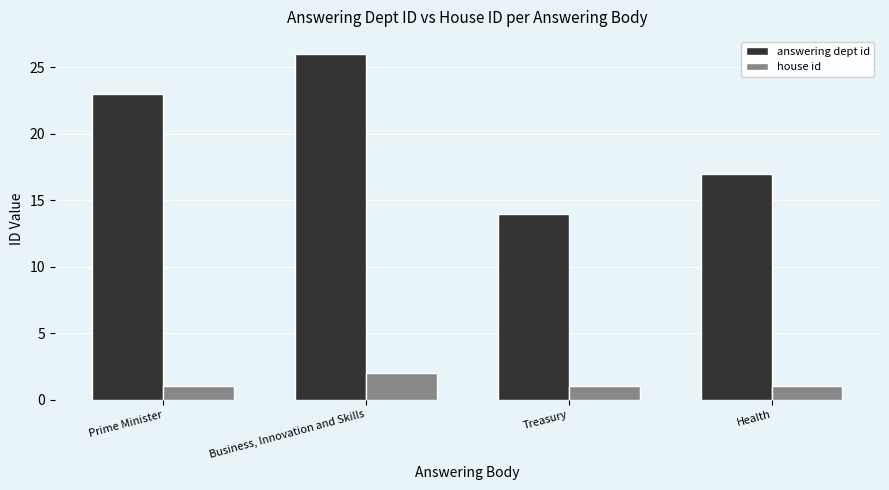

The value of house id at Prime Minister is 1. True or false?

True